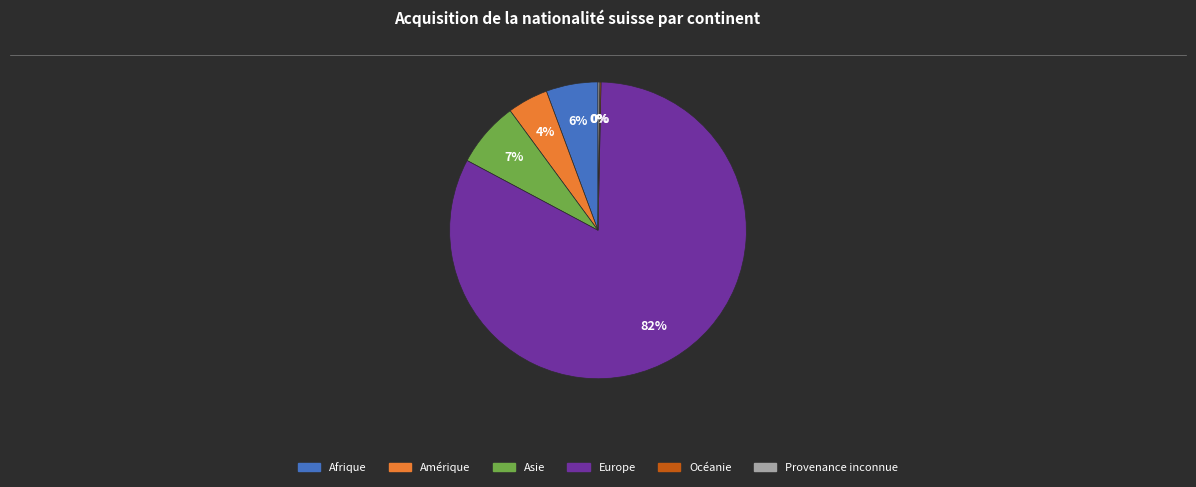

Which slice represents more than half of the pie?

Europe